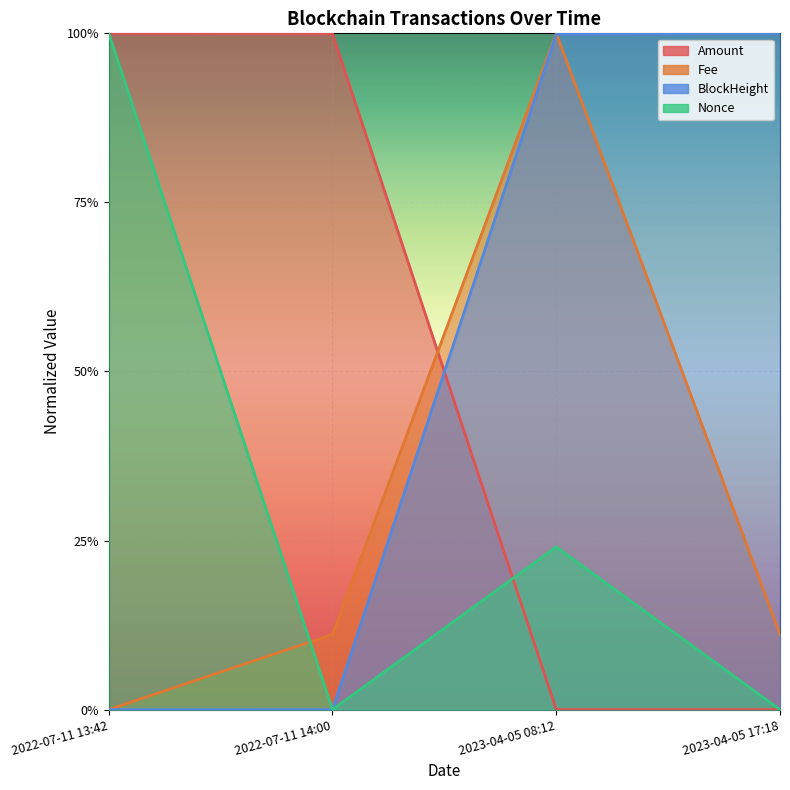

Does the chart display data point markers on the line(s)?

No